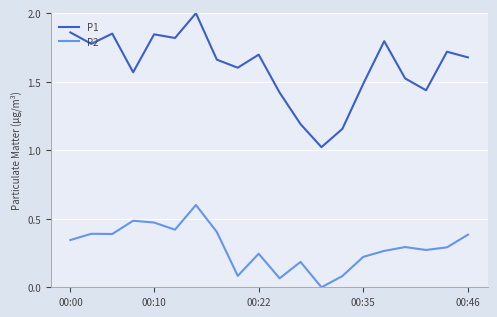

True or false: P2 and P1 intersect in this chart.

False